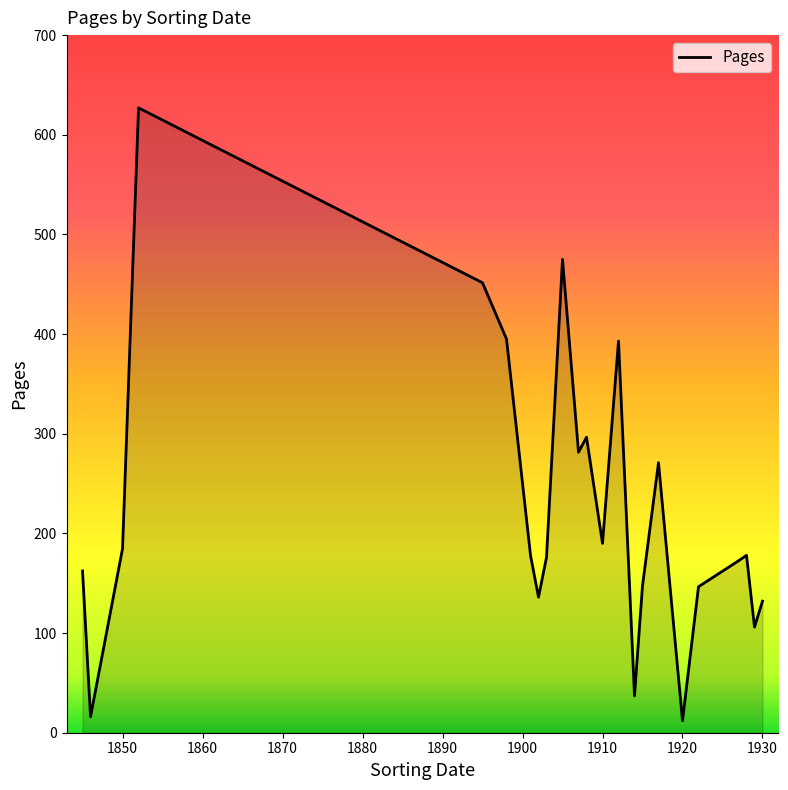

What is the difference between the maximum and second lowest values?

611.0